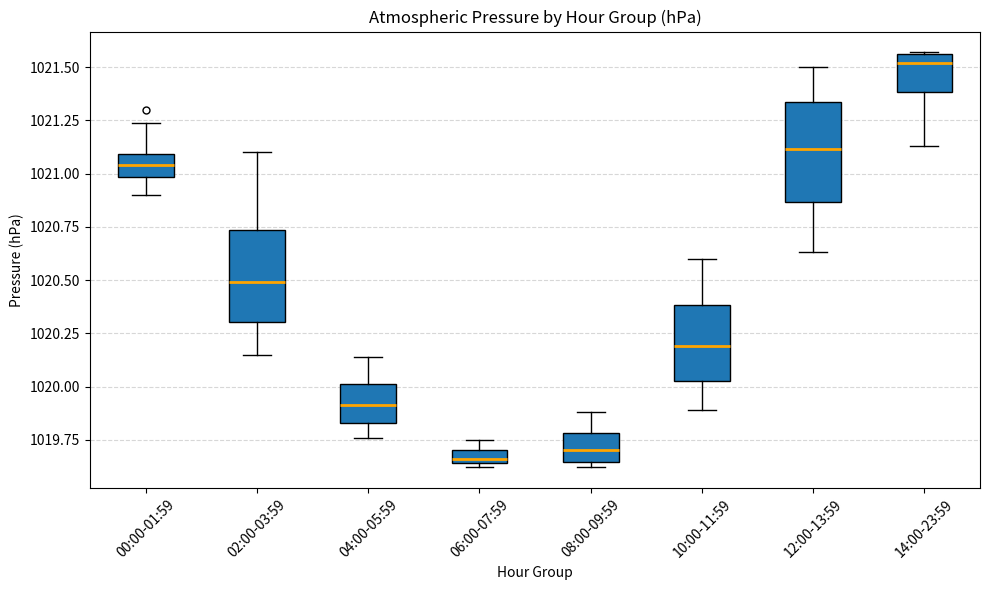

Which box has the highest median line?

14:00-23:59